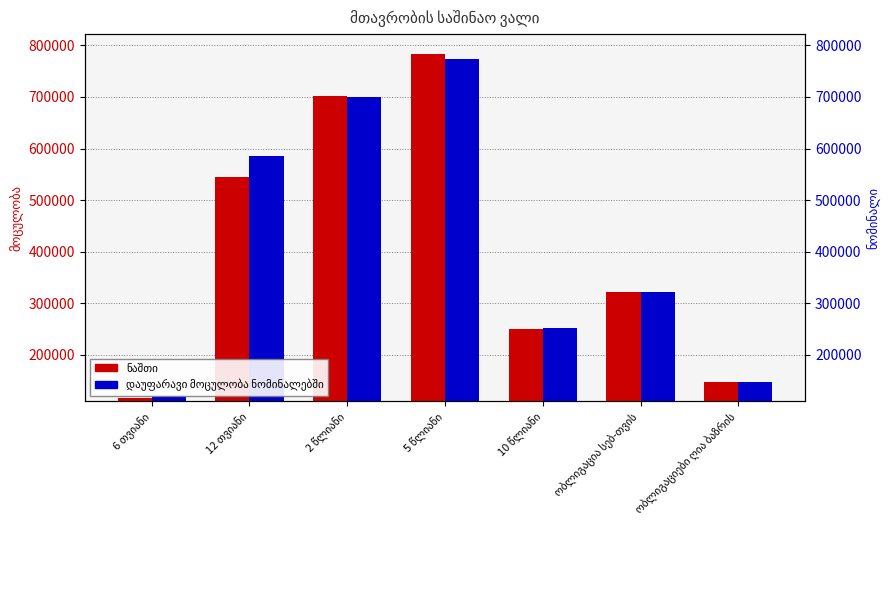

What are all the series names shown in the legend?

ნაშთი, დაუფარავი მოცულობა ნომინალებში